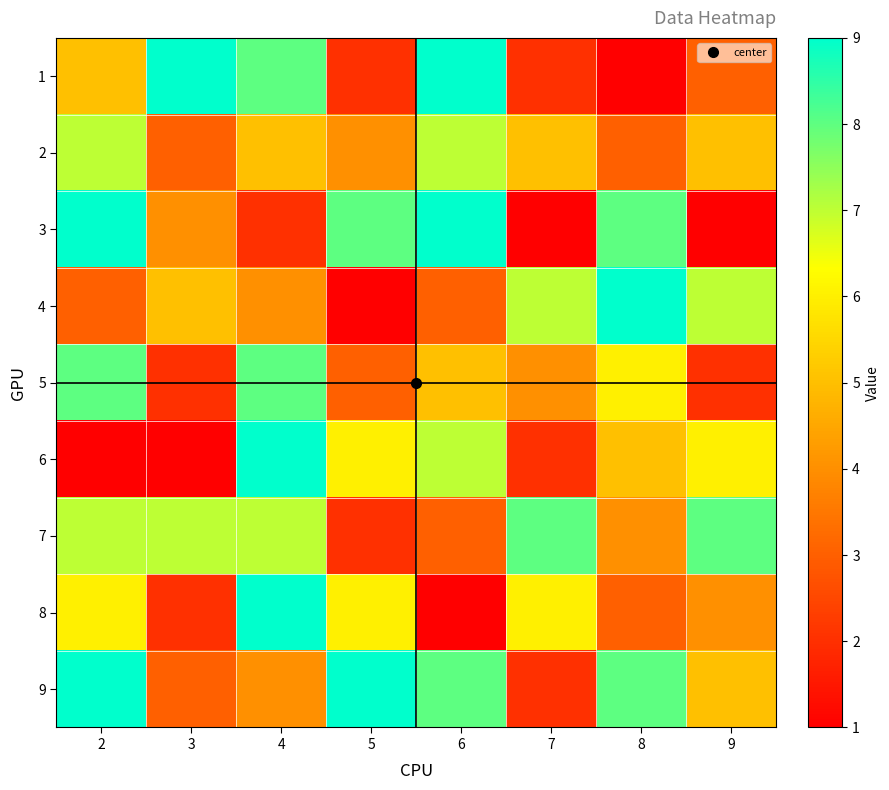

How many series are shown in this chart?

9